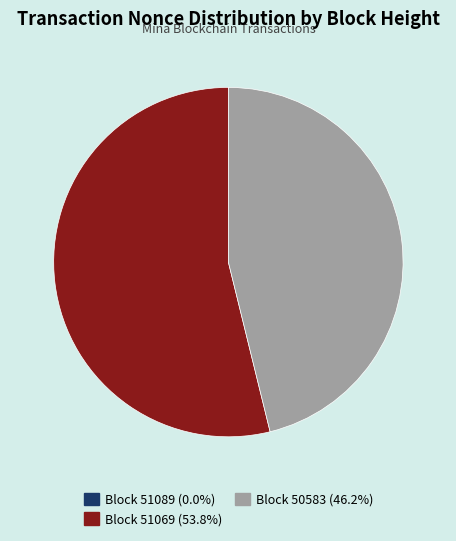

Does any single category account for the majority?

Yes